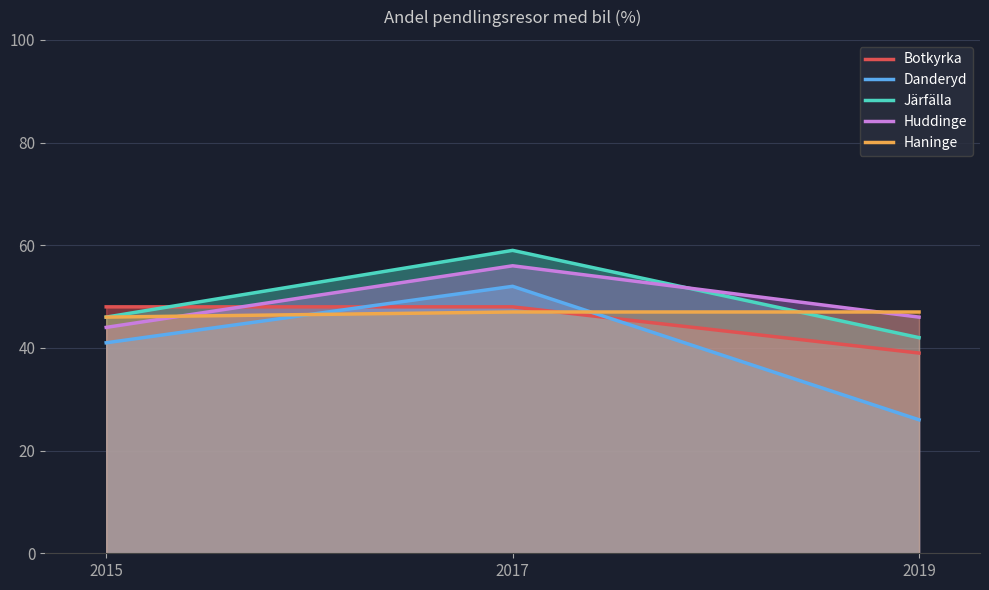

What is the value of the Botkyrka point at the 2nd from the left?

48